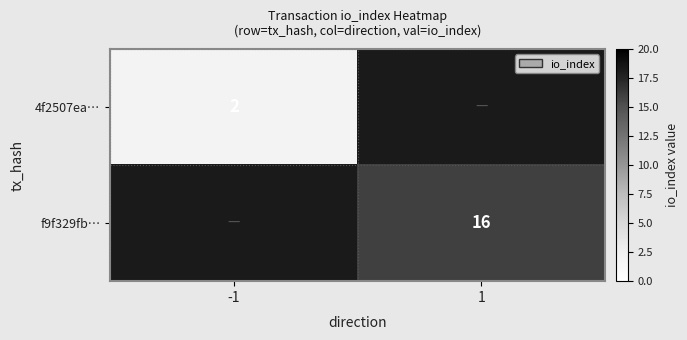

Between 1 and -1, which is larger?

-1